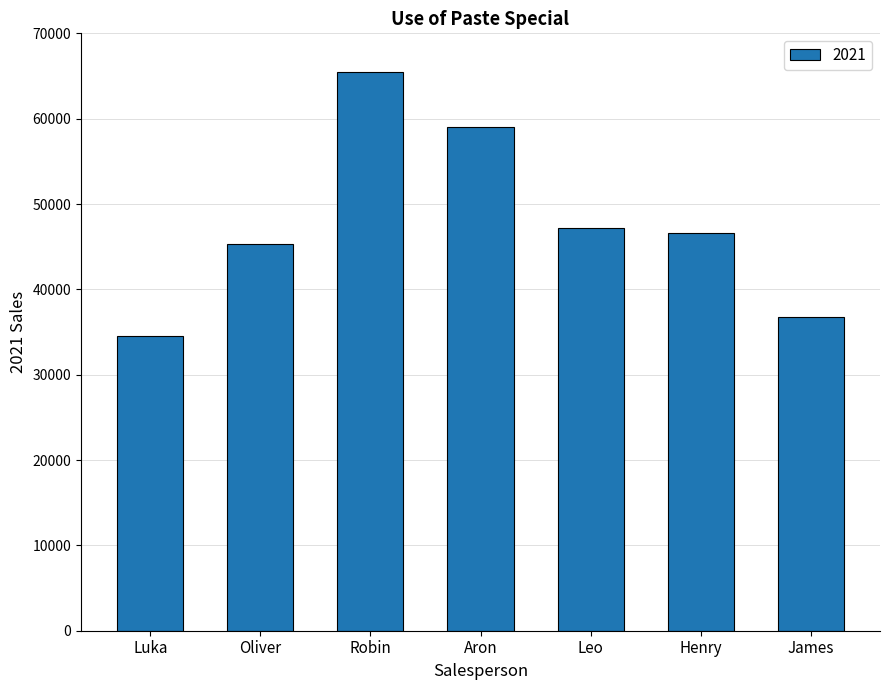

What is the label of the 1st bar from the right?

James